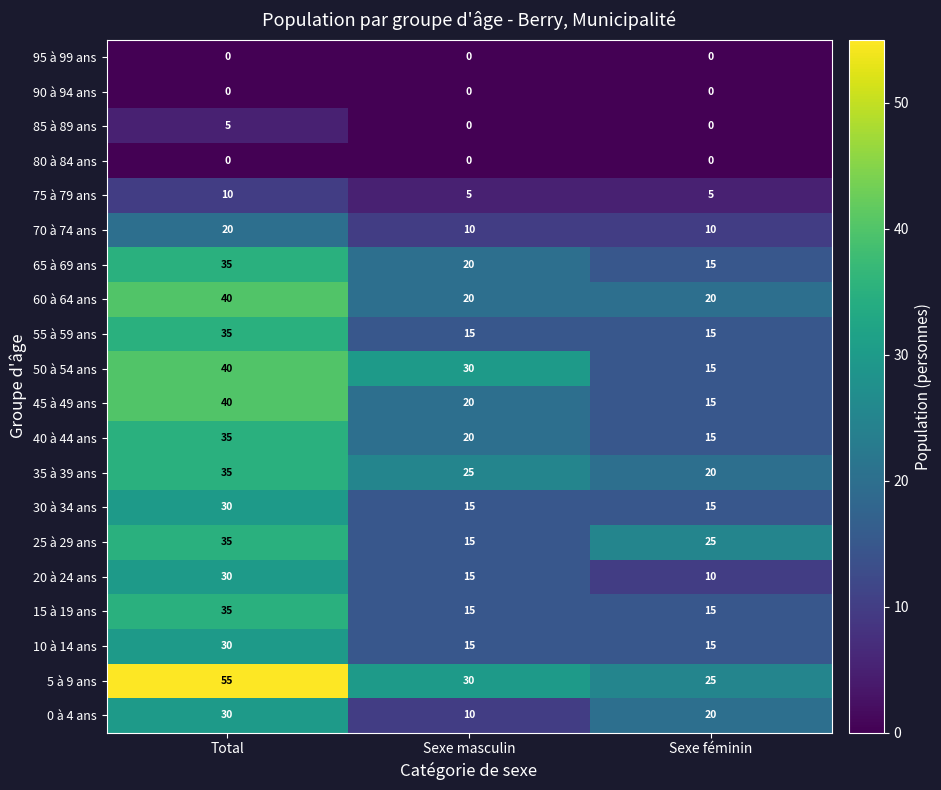

What value does the 55 à 59 ans series have at Sexe féminin, to the nearest 5?

15